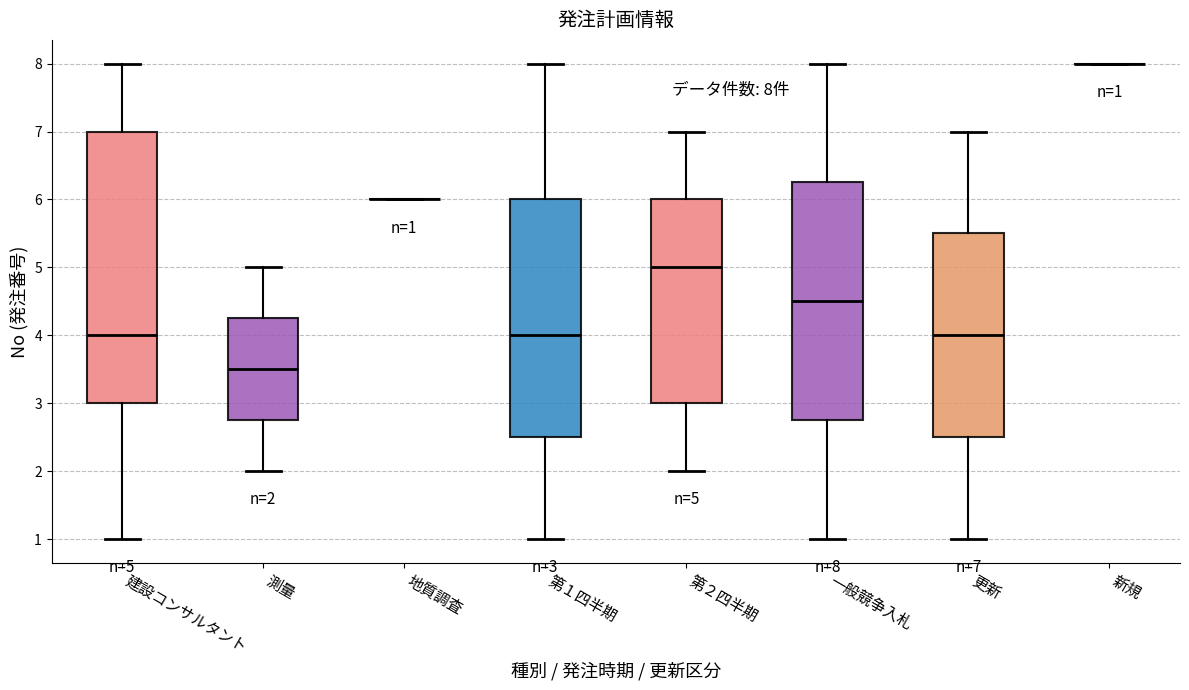

Comparing the boxes themselves (not the whiskers), which one is the tallest?

建設コンサルタント